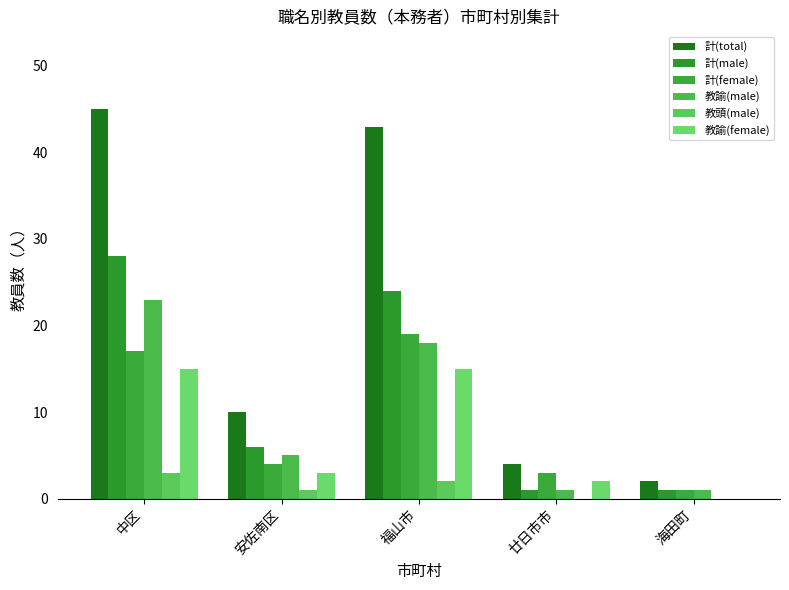

Are the bars grouped side by side (vs. stacked)?

Yes